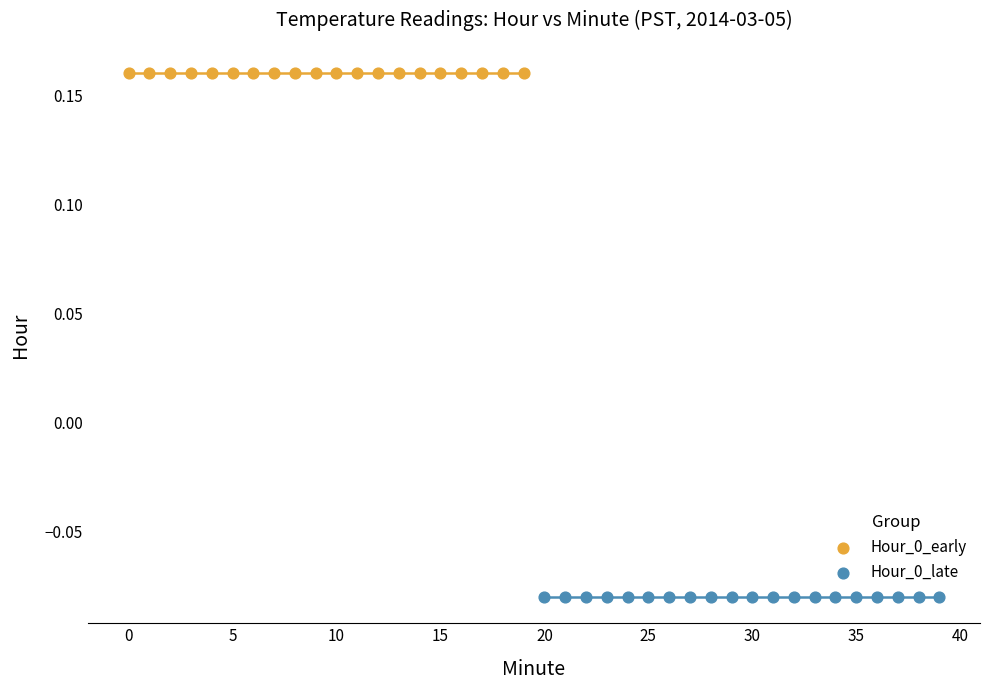

Which series contains the highest Y value?

Hour_0_early